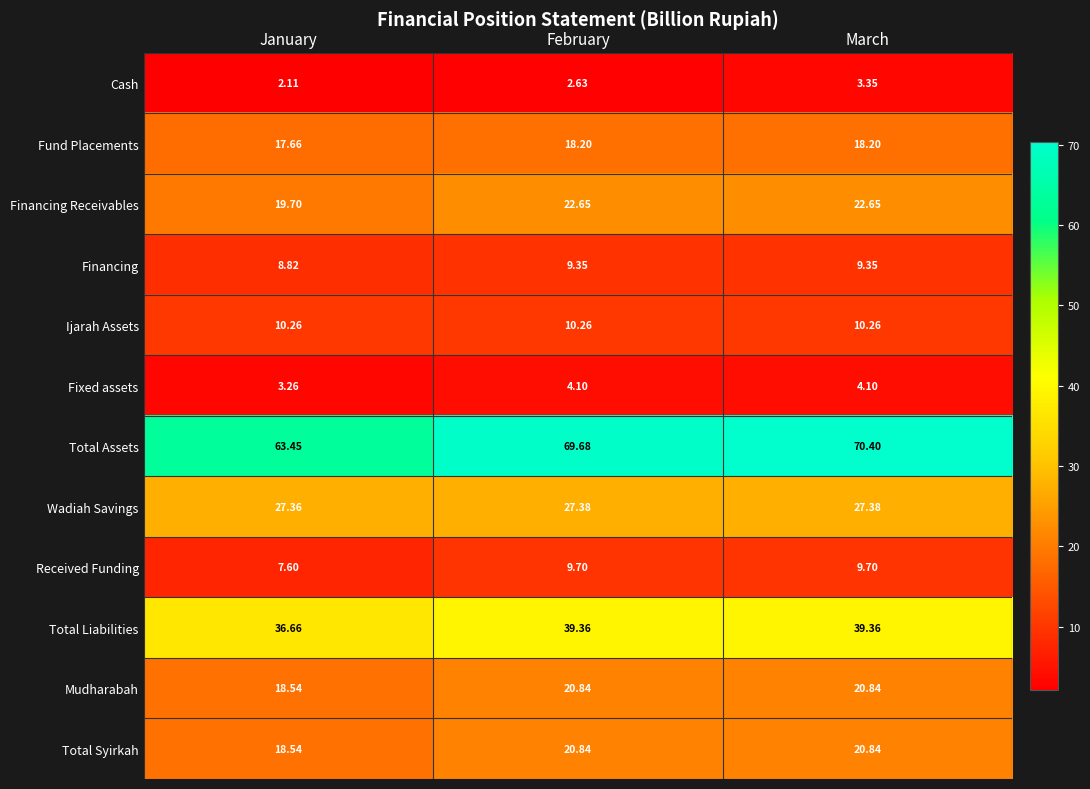

At which category is the sum across all series the highest?

March